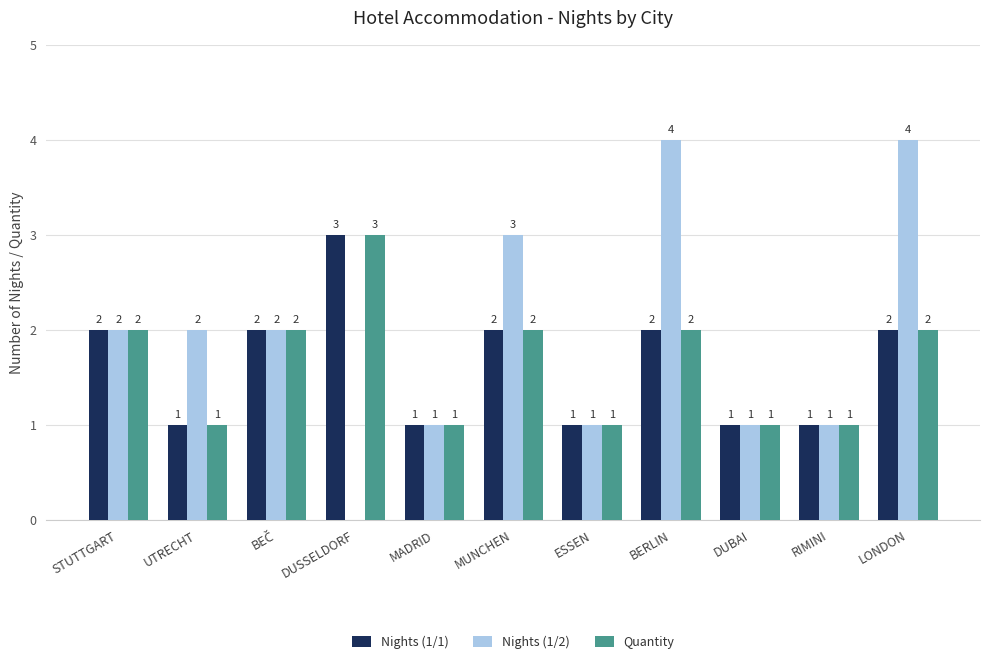

How many series are shown in this chart?

3